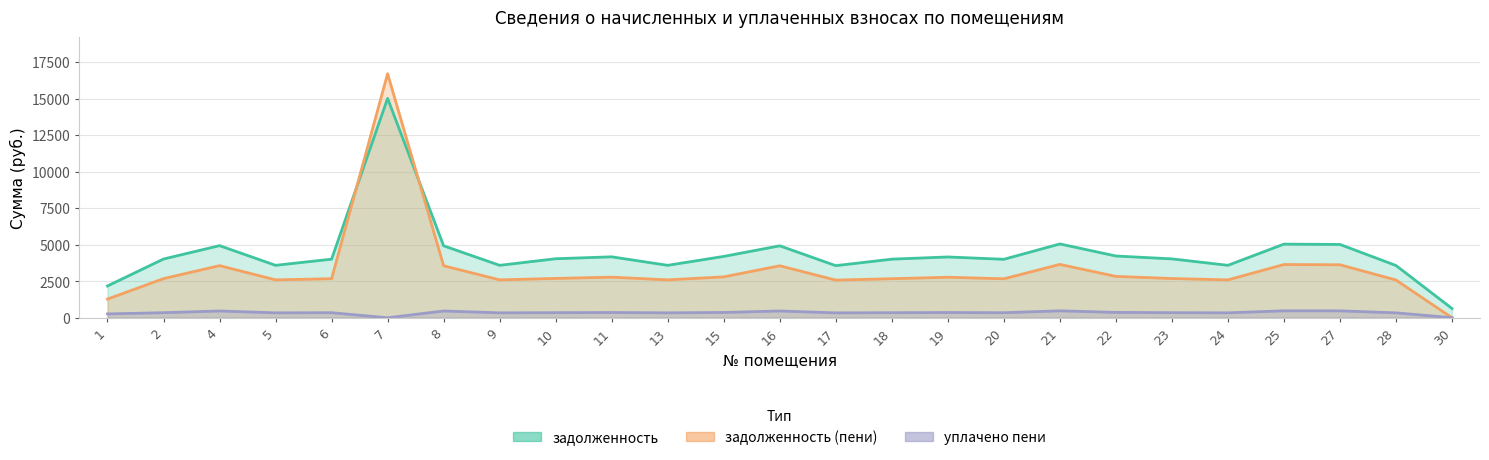

List the labels in order of уплачено пени value, largest first.

21, 25, 27, 4, 8, 16, 22, 15, 11, 19, 10, 23, 2, 6, 18, 20, 9, 13, 24, 5, 28, 17, 1, 30, 7